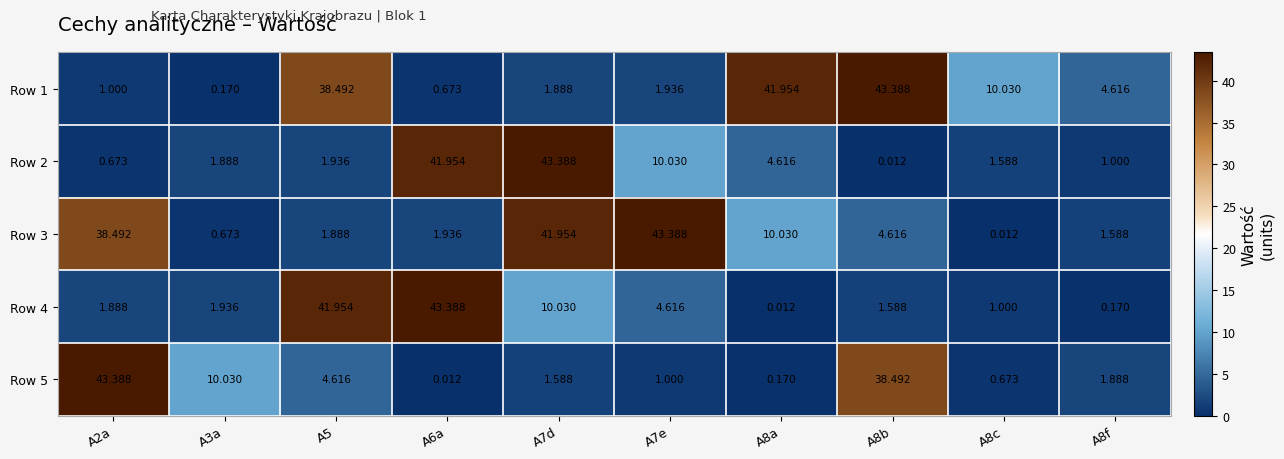

Is the value of Row 1 at A8b greater than the value of Row 3 at A8b?

Yes